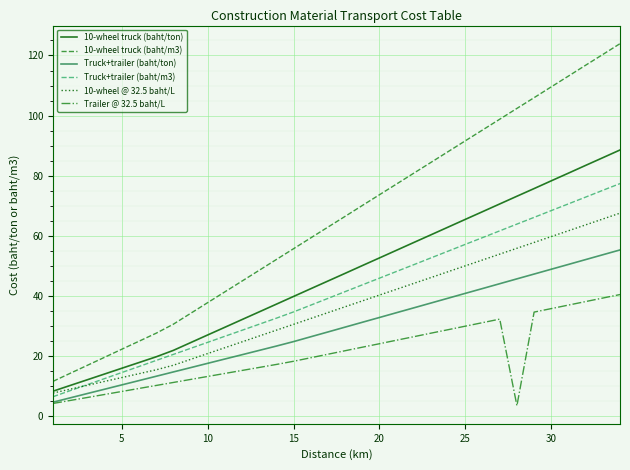

Which series has the largest total across all categories?

10-wheel truck (baht/m3)